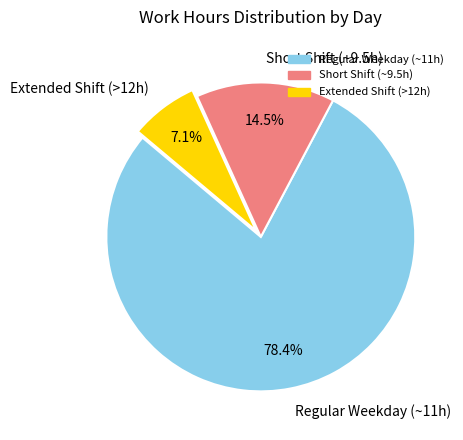

Which category has the smallest portion of the pie?

Extended Shift (>12h)